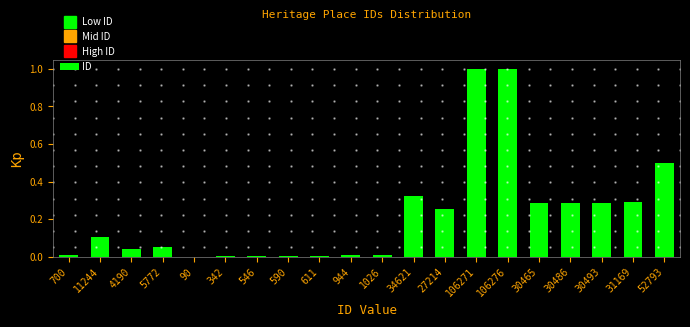

True or false: the data shows 0.0 at 590.

True